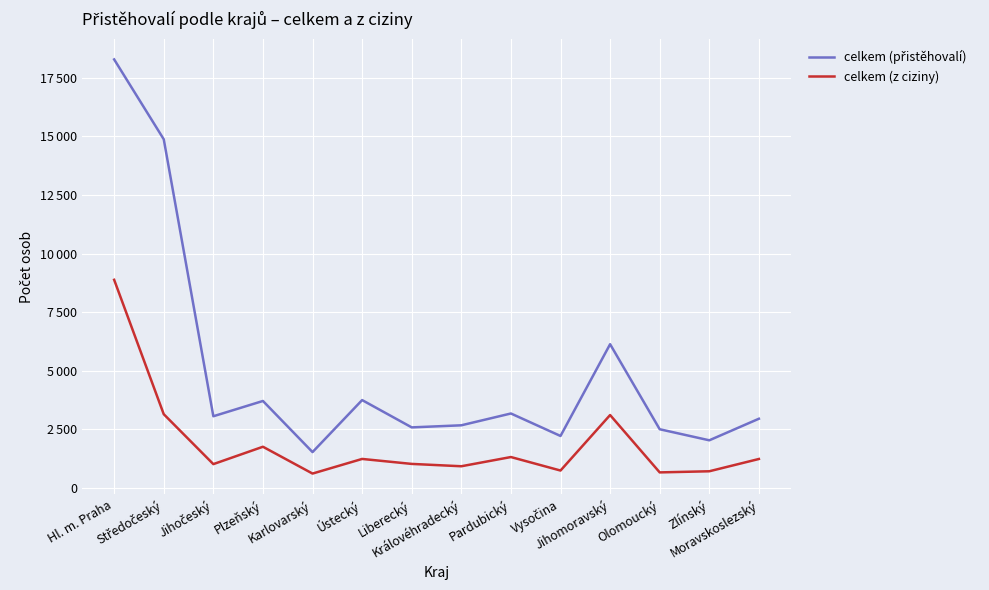

Is this an area chart (filled region under the line)?

No